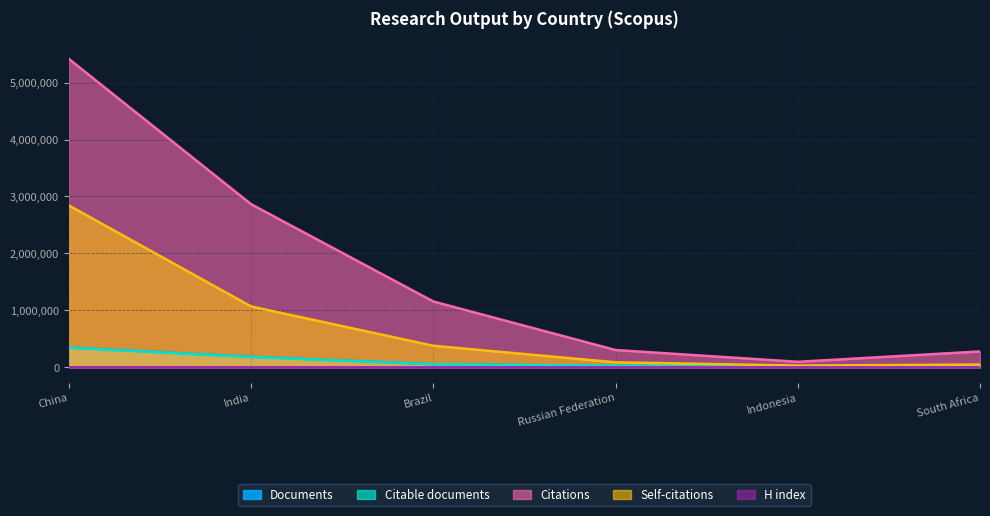

True or false: Citations and Documents intersect in this chart.

False